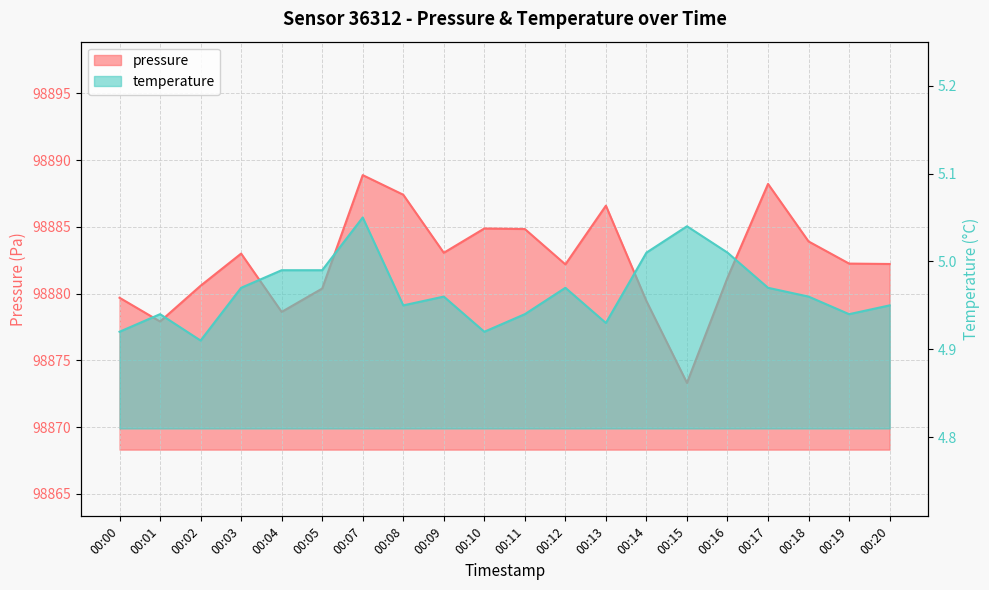

Reading left to right, what are all the values shown in this chart?

pressure: 00:00=98879.7	00:01=98877.9	00:02=98880.6	00:03=98883.0	00:04=98878.6	00:05=98880.4	00:07=98888.9	00:08=98887.4	00:09=98883.1	00:10=98884.9	00:11=98884.8	00:12=98882.2	00:13=98886.6	00:14=98879.4	00:15=98873.3	00:16=98881.2	00:17=98888.2	00:18=98883.9	00:19=98882.2	00:20=98882.2
temperature: 00:00=4.9	00:01=4.9	00:02=4.9	00:03=5.0	00:04=5.0	00:05=5.0	00:07=5.0	00:08=5.0	00:09=5.0	00:10=4.9	00:11=4.9	00:12=5.0	00:13=4.9	00:14=5.0	00:15=5.0	00:16=5.0	00:17=5.0	00:18=5.0	00:19=4.9	00:20=5.0